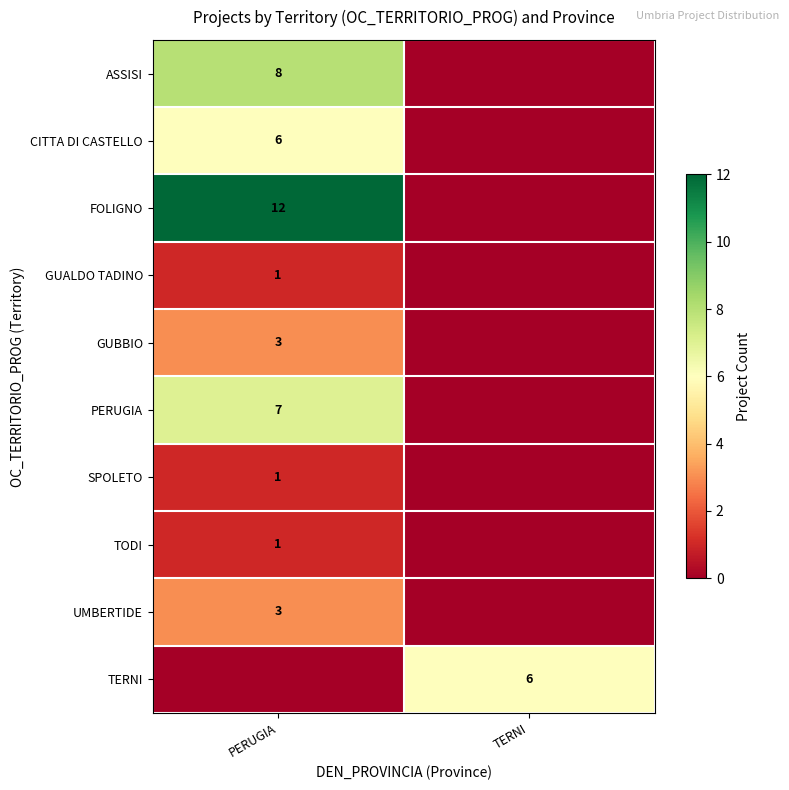

True or false: TERNI has a value of 6 at TERNI.

True